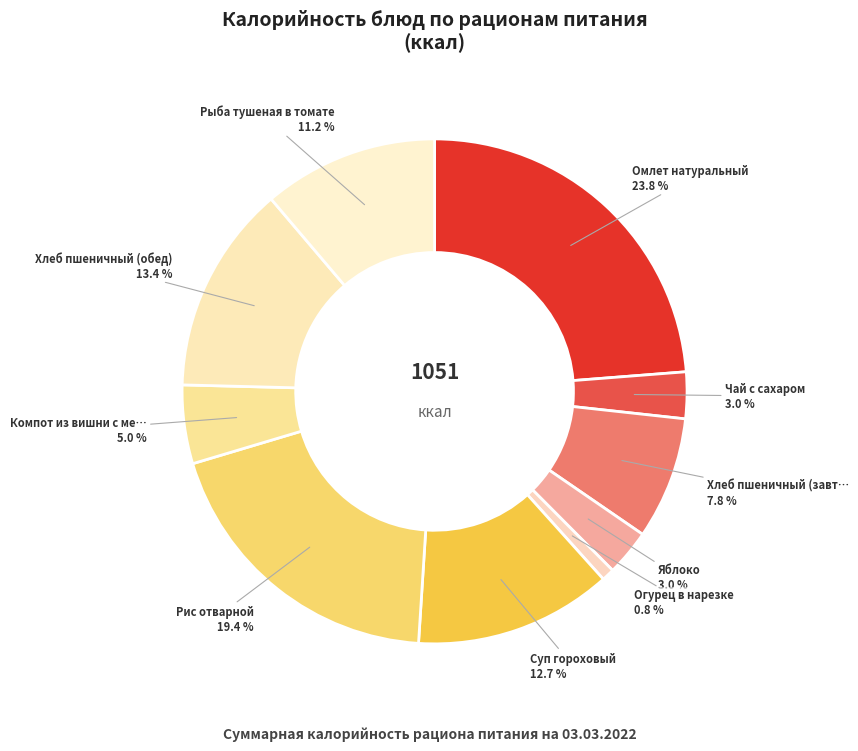

Is there a majority slice in this chart?

No